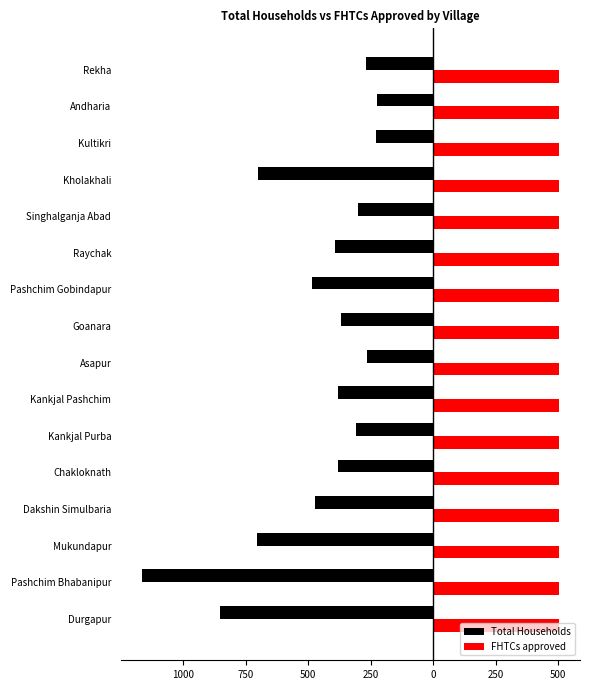

Reading left to right, list all the values displayed in this chart.

Total Households: -852	-1166	-704	-475	-379	-308	-382	-263	-370	-485	-394	-302	-702	-228	-225	-267
FHTCs approved: 503	503	504	504	504	504	504	503	503	503	503	503	503	503	503	503